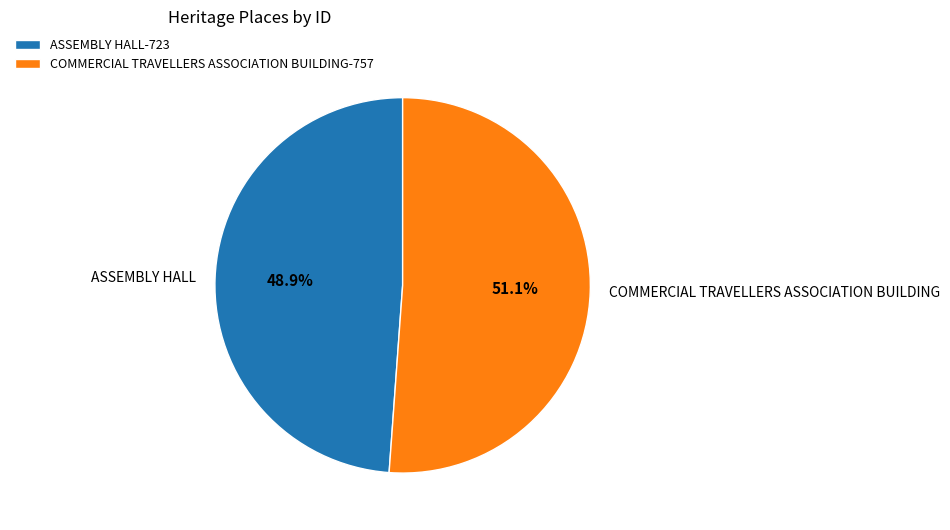

What is the smallest slice in the pie chart?

ASSEMBLY HALL